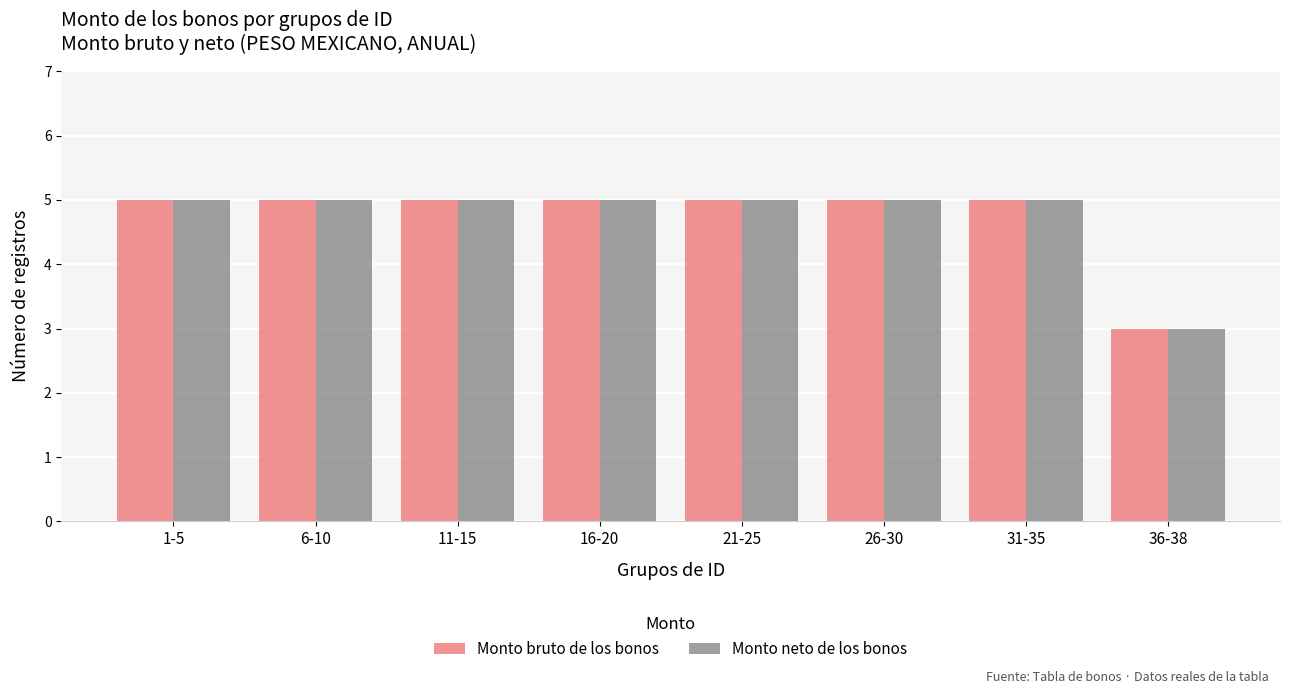

The Monto bruto de los bonos series shows 8 at 6-10. True or false?

False